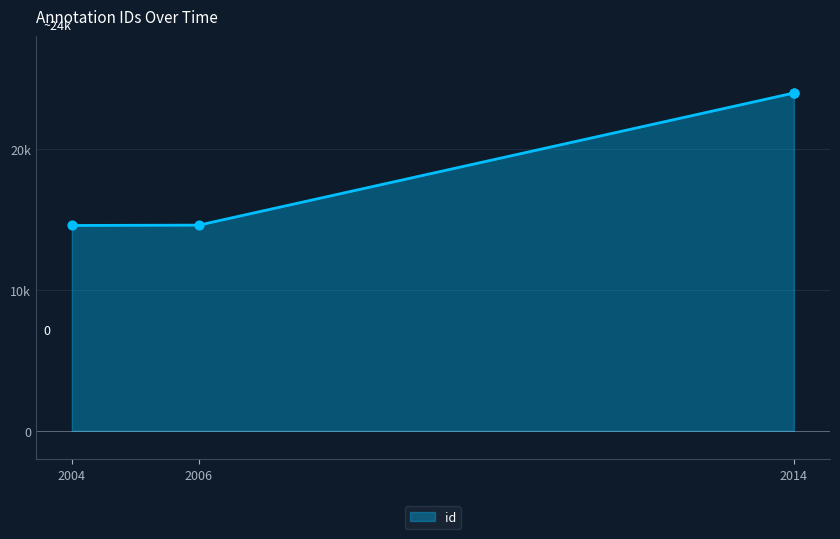

What is the change in value from 2006 to 2014?

+9368